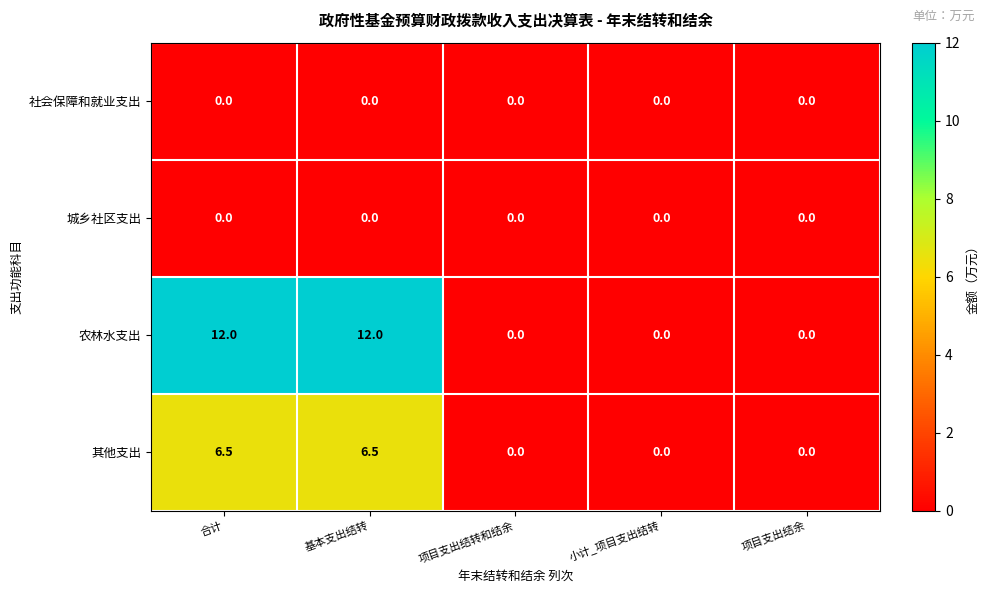

Between 基本支出结转 and 小计_项目支出结转, which series saw the biggest shift?

农林水支出